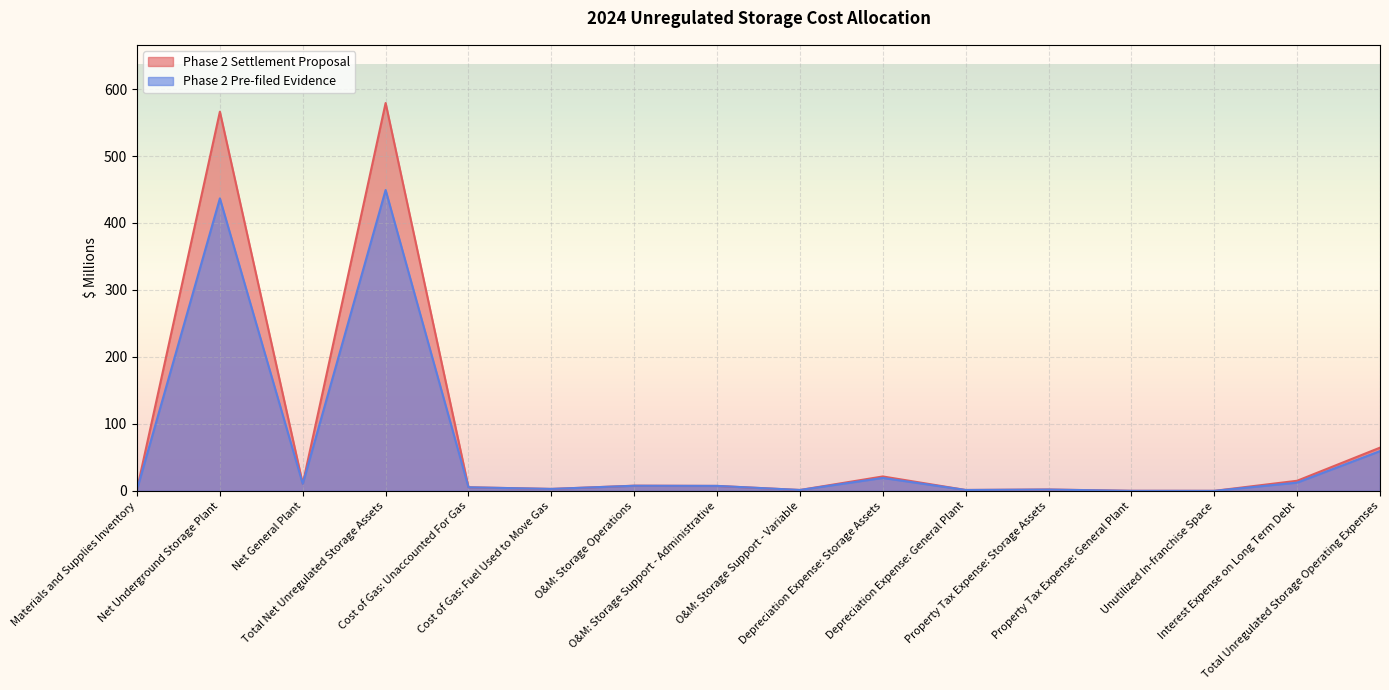

List the labels in order of Phase 2 Pre-filed Evidence value, smallest first.

Unutilized In-franchise Space, Property Tax Expense: General Plant, O&M: Storage Support - Variable, Depreciation Expense: General Plant, Property Tax Expense: Storage Assets, Materials and Supplies Inventory, Cost of Gas: Fuel Used to Move Gas, Cost of Gas: Unaccounted For Gas, O&M: Storage Support - Administrative, O&M: Storage Operations, Net General Plant, Interest Expense on Long Term Debt, Depreciation Expense: Storage Assets, Total Unregulated Storage Operating Expenses, Net Underground Storage Plant, Total Net Unregulated Storage Assets